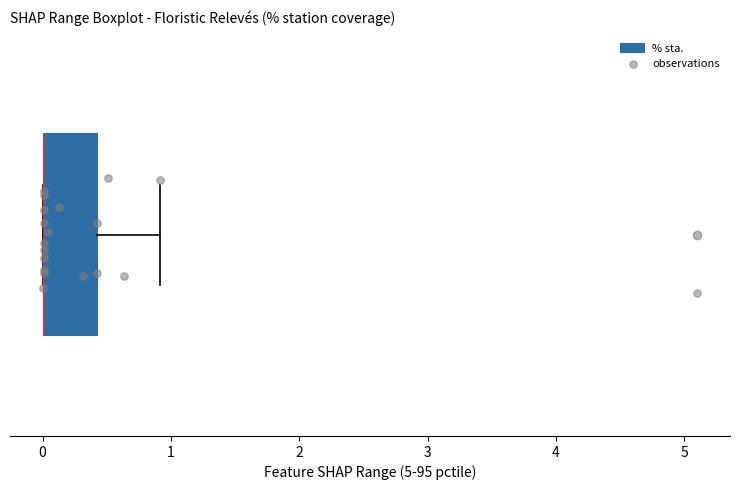

Transcribe this box plot: give where the median line is, the range the box spans, and where the two whiskers end, as read against the x-axis. The values are not printed on the chart, so give them approximately, as read against the axis.

median 0.0 (drawn on the box's left edge), box 0.0 to 0.4, whiskers 0.0 to 0.9